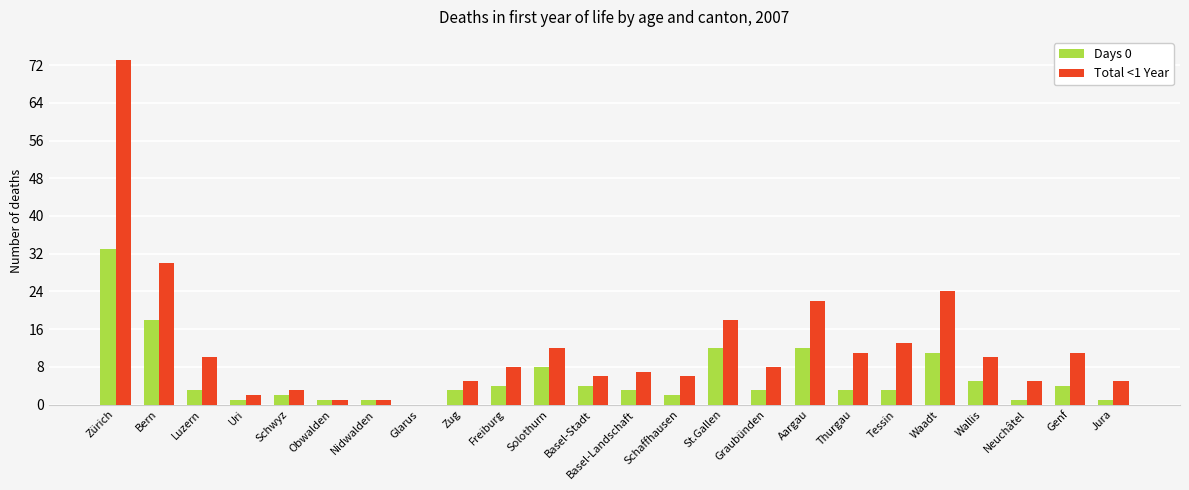

Between Basel-Landschaft and Waadt, which series saw the biggest shift?

Total <1 Year